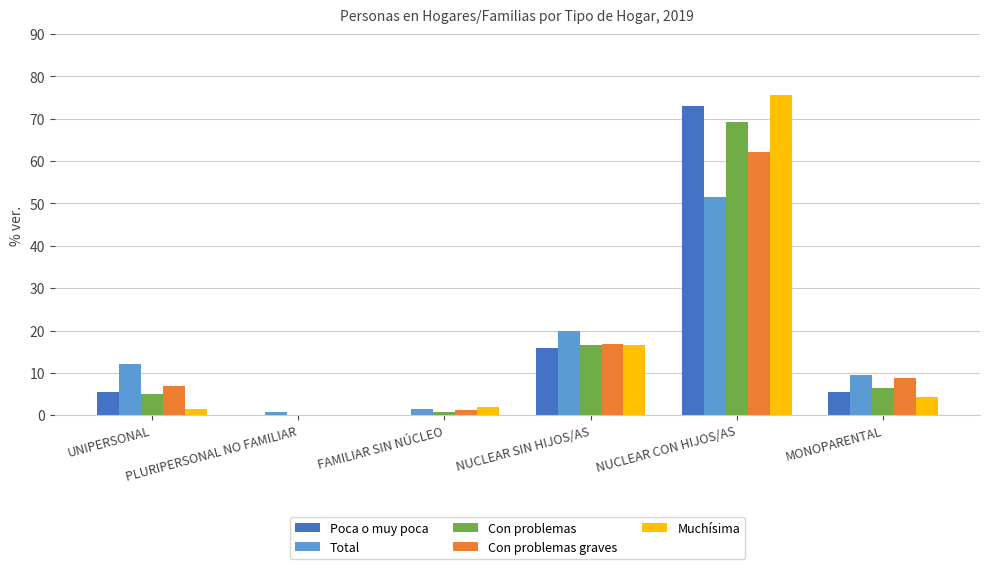

Count the number of categories in the chart.

6